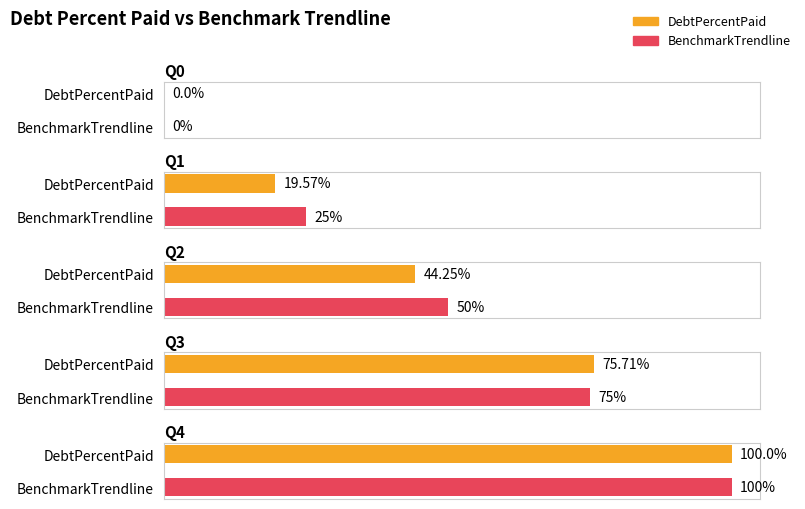

Rank the series by their average value, from highest to lowest.

BenchmarkTrendline, DebtPercentPaid